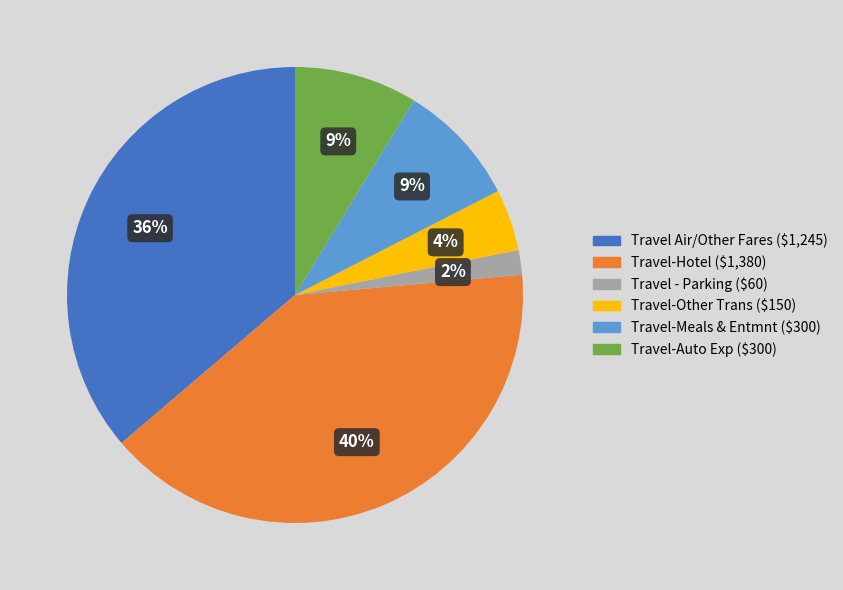

Does Travel-Auto Exp represent more than half of the total?

No